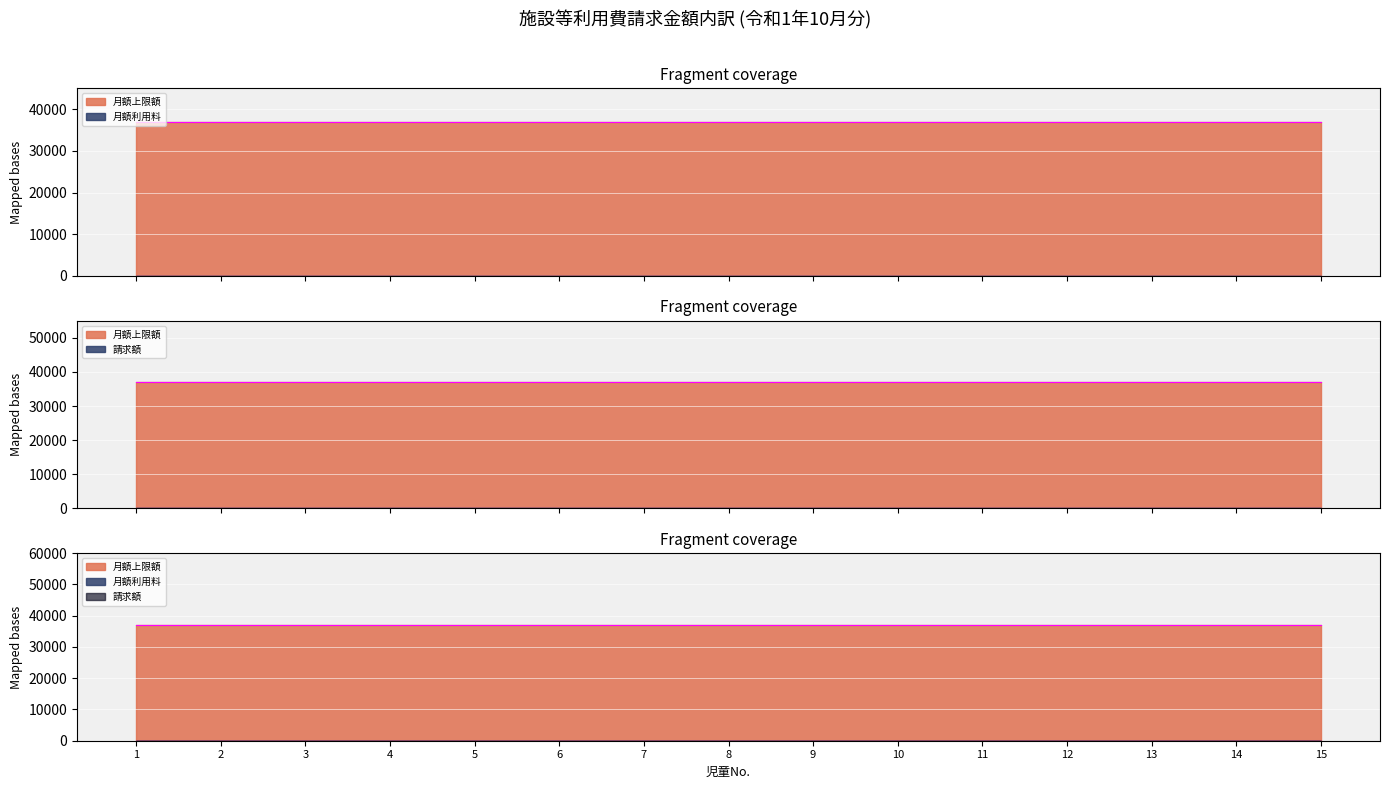

Is it true that 月額上限額 equals 37000 at 2?

True